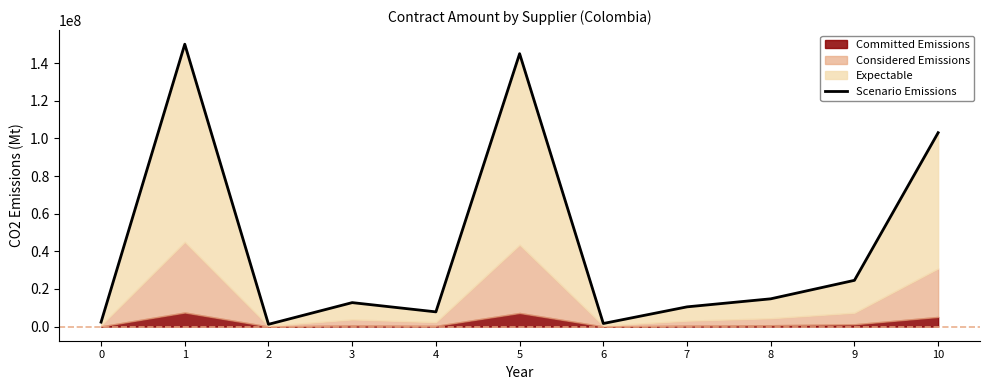

What is the value of the 8th point from the left?

10495158.6